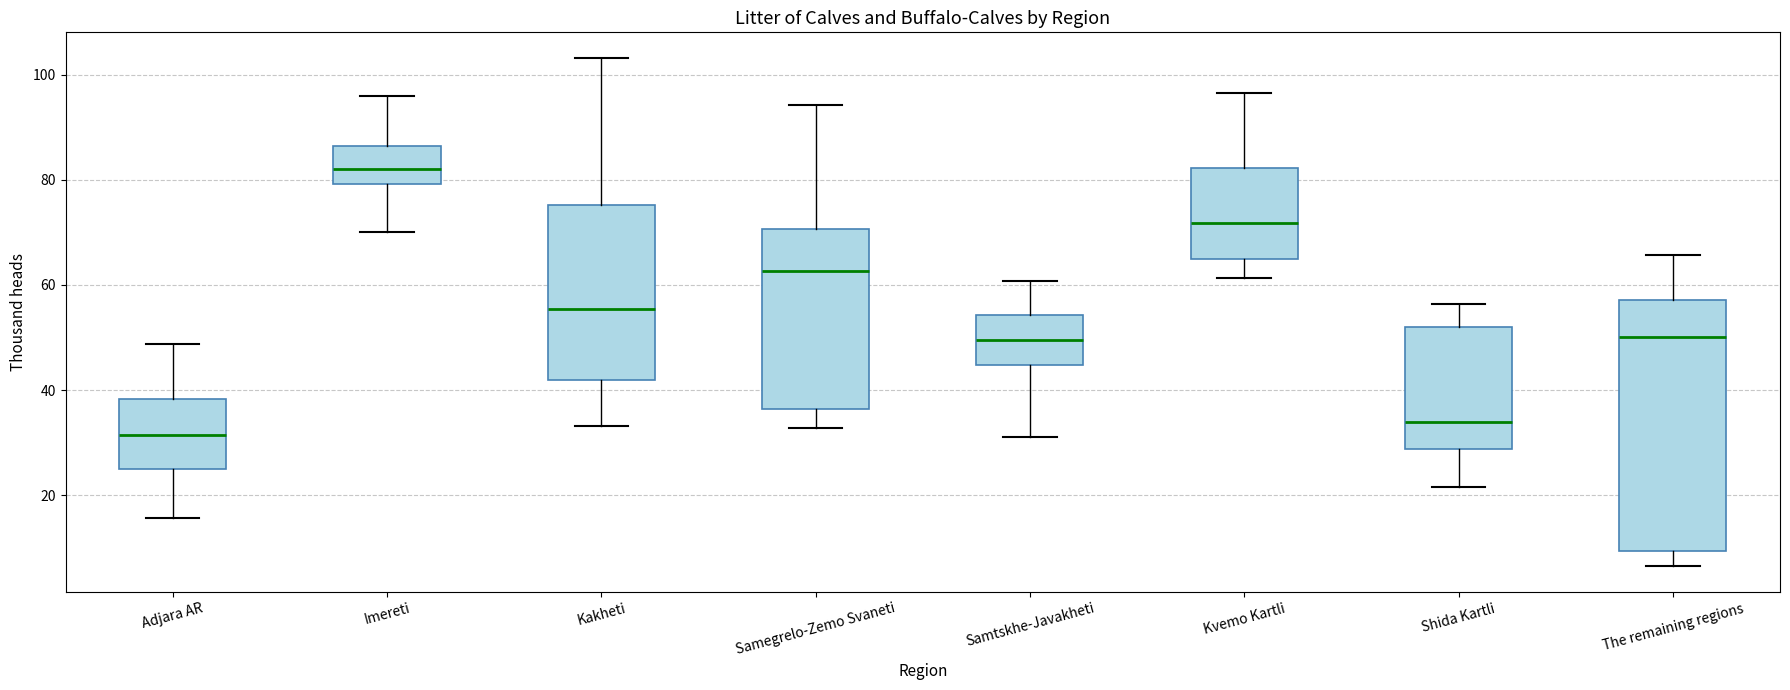

Which box is the tallest, from its lower edge to its upper edge?

The remaining regions